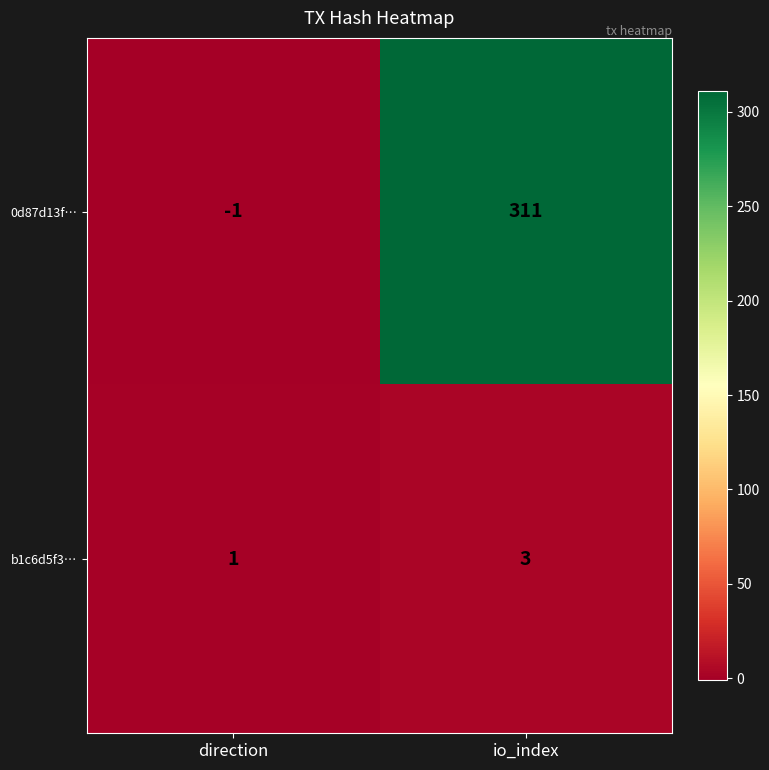

Which series has the largest range (max minus min)?

0d87d13f…